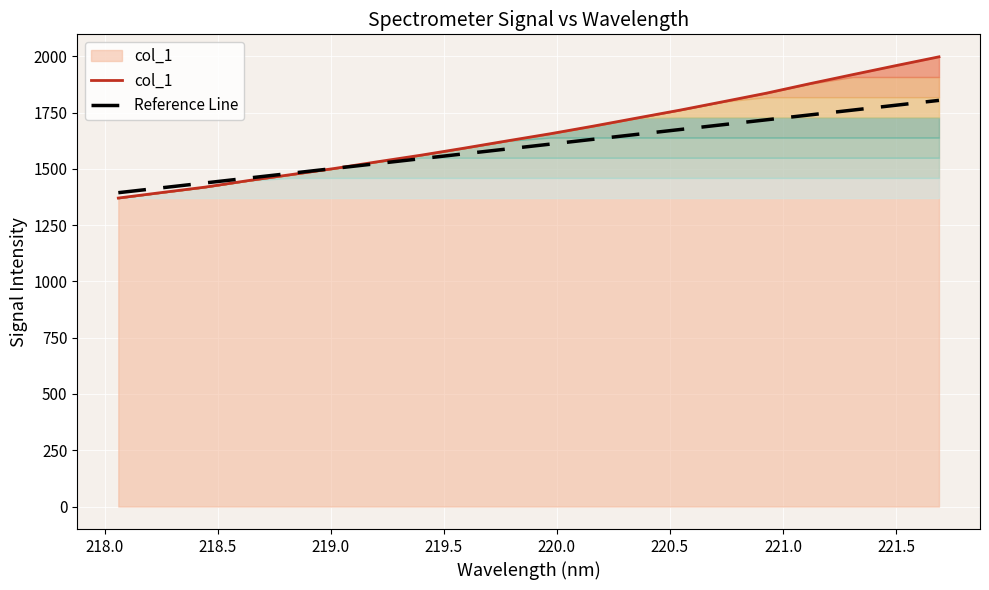

What is the total value across all series at 219.0?

2906.8